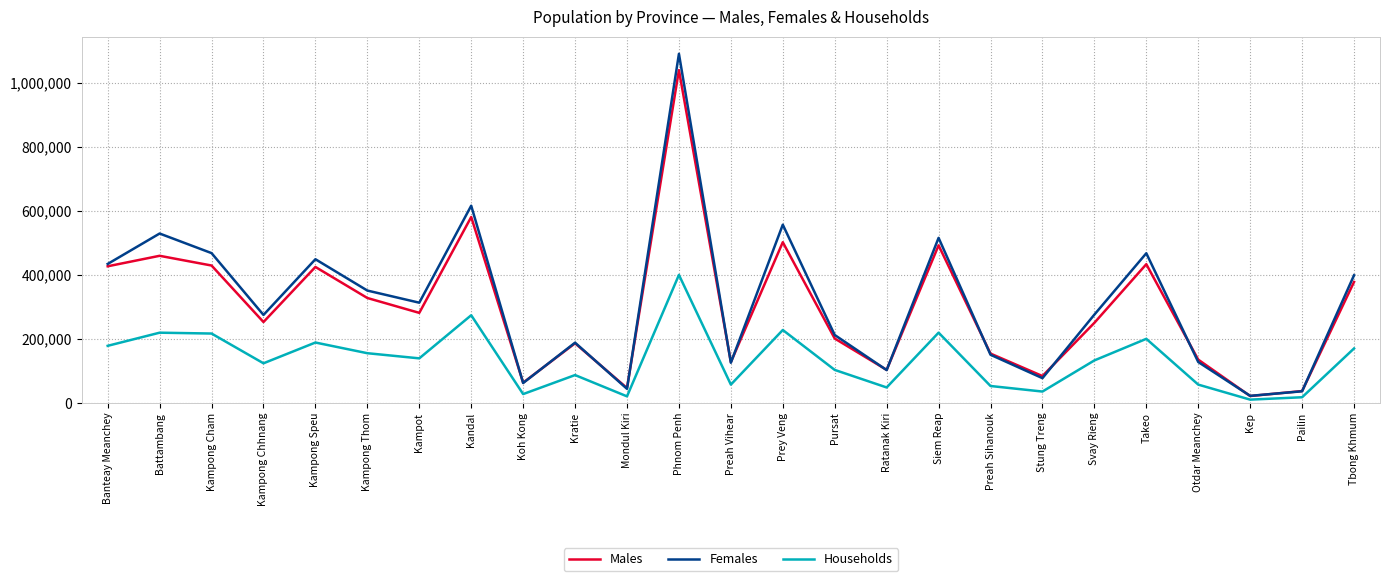

At which category is the sum across all series the highest?

Phnom Penh